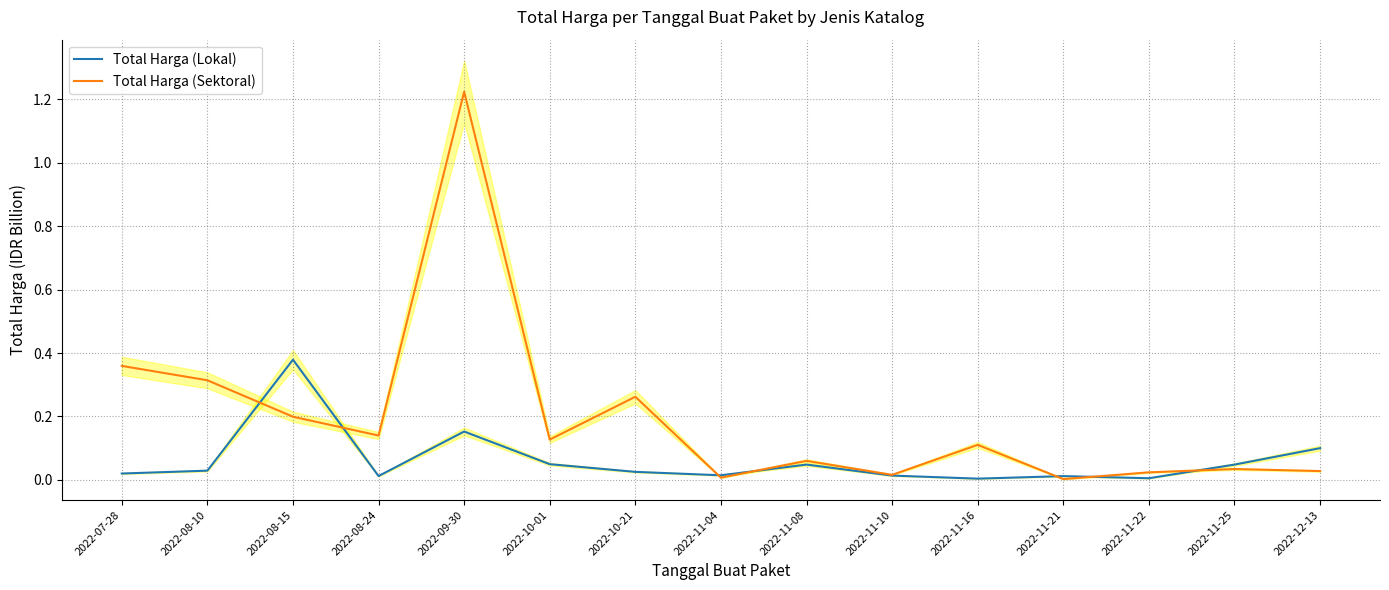

Reading right to left, list all the values displayed in this chart.

Total Harga (Lokal): 2022-12-13=0.1	2022-11-25=0.0	2022-11-22=0.0	2022-11-21=0.0	2022-11-16=0.0	2022-11-10=0.0	2022-11-08=0.0	2022-11-04=0.0	2022-10-21=0.0	2022-10-01=0.0	2022-09-30=0.2	2022-08-24=0.0	2022-08-15=0.4	2022-08-10=0.0	2022-07-28=0.0
Total Harga (Sektoral): 2022-12-13=0.0	2022-11-25=0.0	2022-11-22=0.0	2022-11-21=0.0	2022-11-16=0.1	2022-11-10=0.0	2022-11-08=0.1	2022-11-04=0.0	2022-10-21=0.3	2022-10-01=0.1	2022-09-30=1.2	2022-08-24=0.1	2022-08-15=0.2	2022-08-10=0.3	2022-07-28=0.4